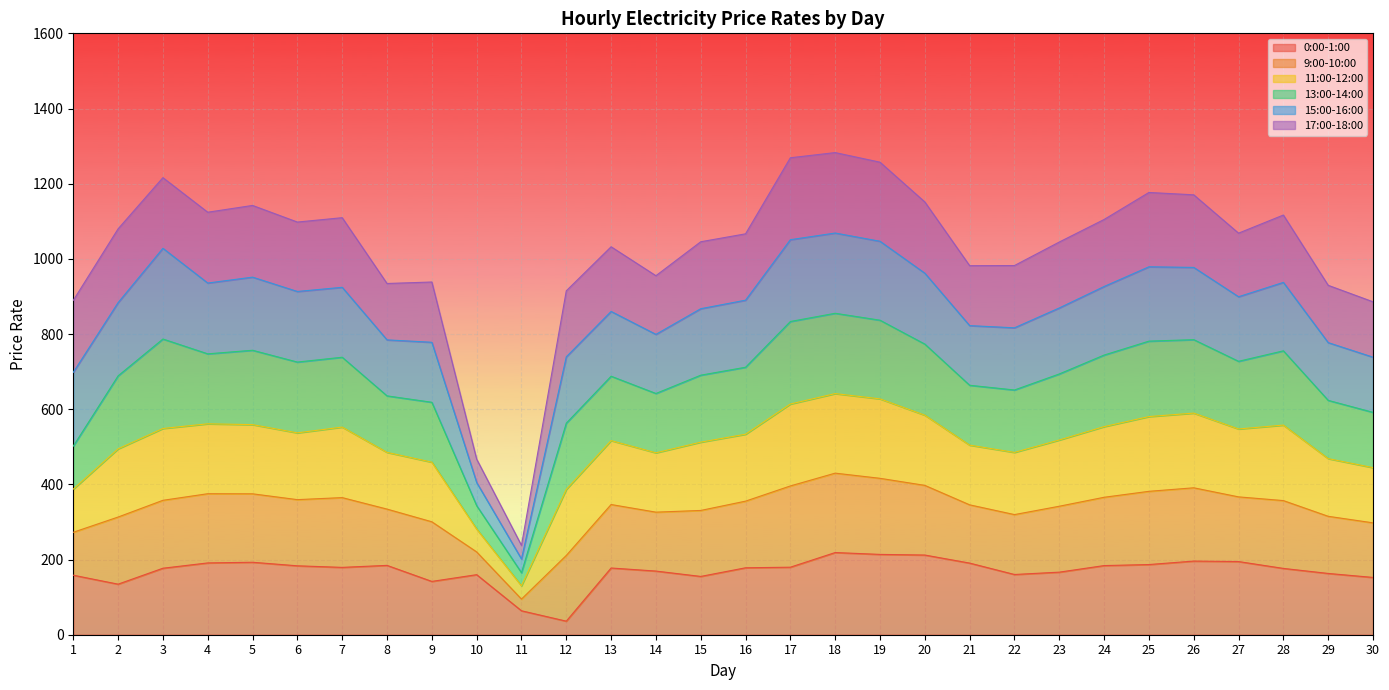

List the labels in order of 11:00-12:00 value, smallest first.

11, 10, 1, 30, 8, 29, 14, 9, 21, 22, 13, 12, 23, 6, 16, 27, 2, 15, 5, 4, 20, 7, 24, 3, 26, 25, 28, 19, 18, 17